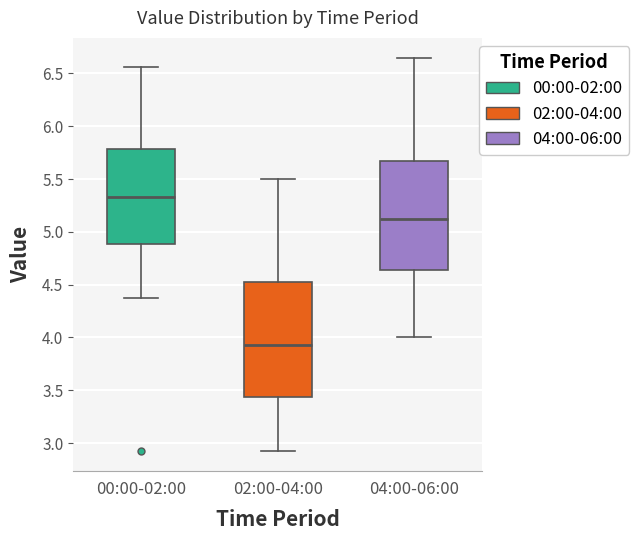

Which box's median line is the highest?

00:00-02:00